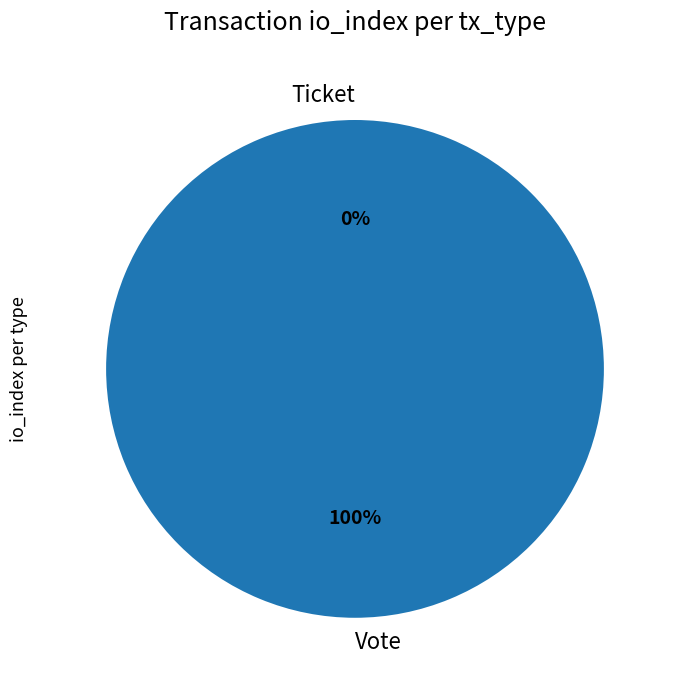

Is there any slice that represents more than half of the pie?

Yes